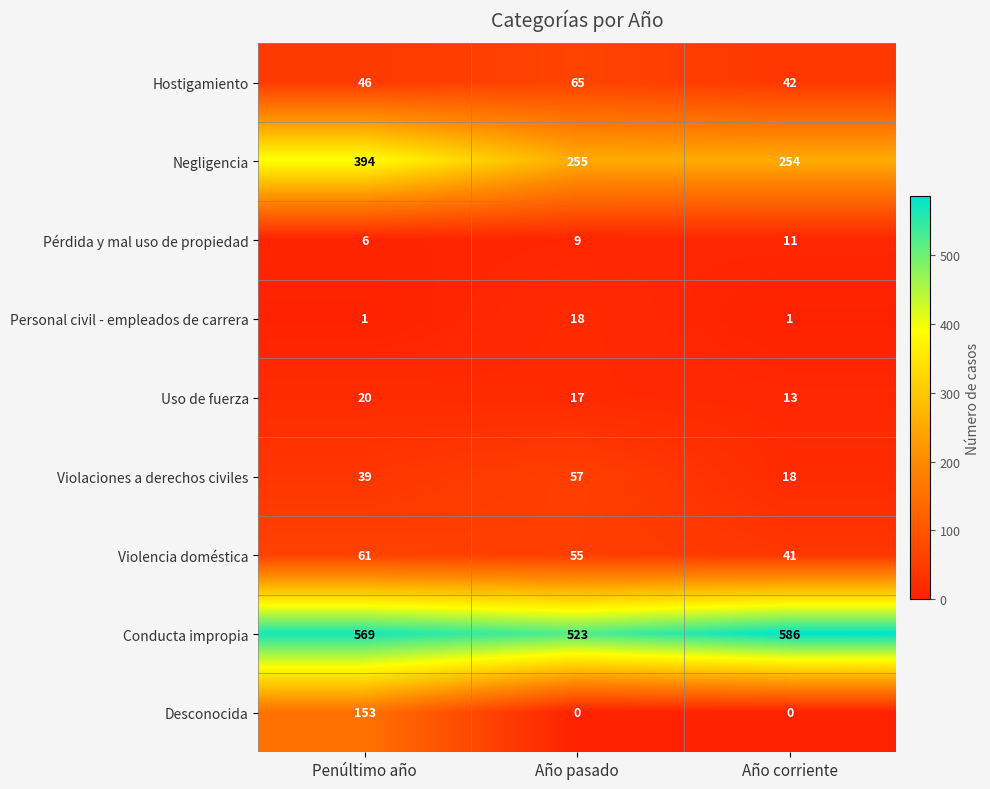

At Penúltimo año, list the series in order from largest to smallest.

Conducta impropia, Negligencia, Desconocida, Violencia doméstica, Hostigamiento, Violaciones a derechos civiles, Uso de fuerza, Pérdida y mal uso de propiedad, Personal civil - empleados de carrera